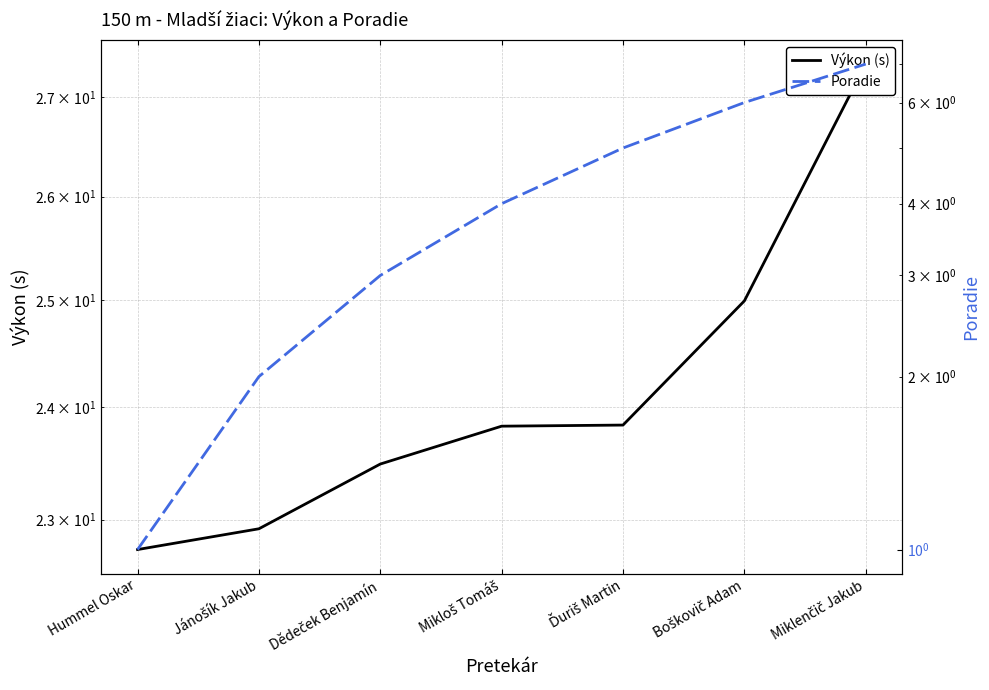

Count the number of categories in the chart.

7